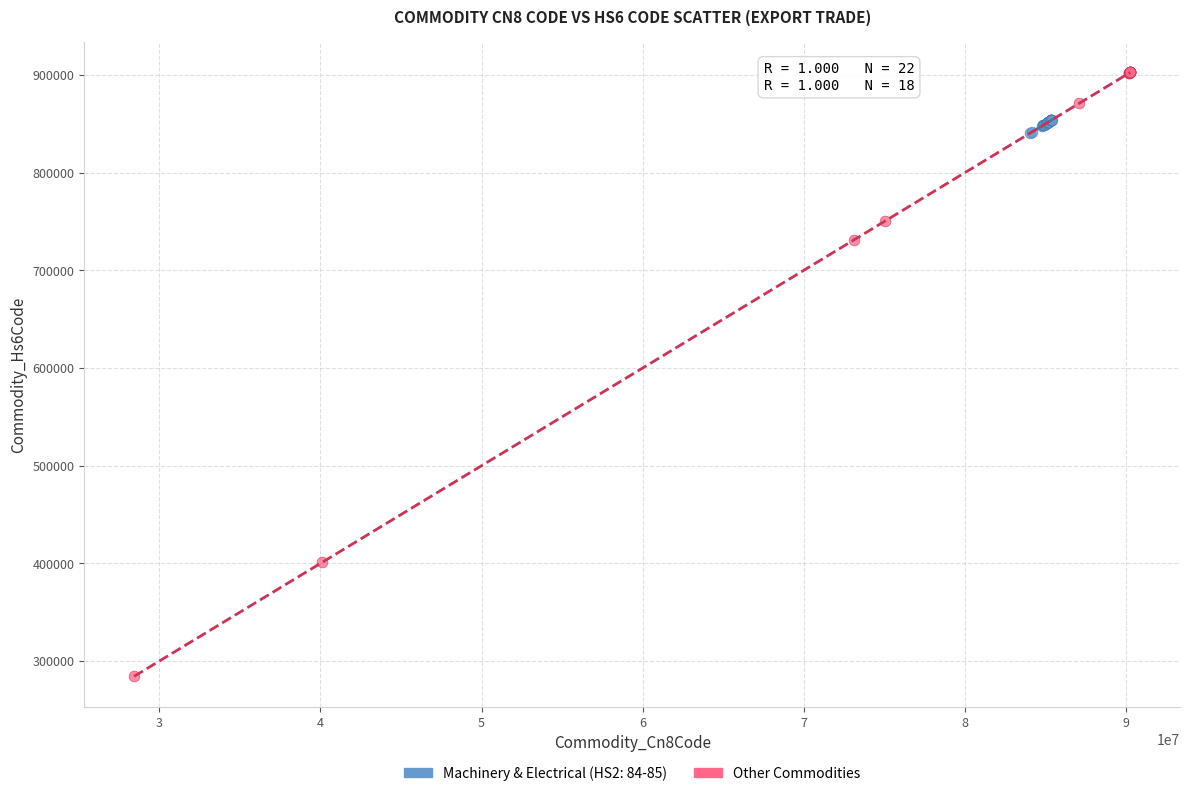

Which series contains the lowest Y value?

Other Commodities